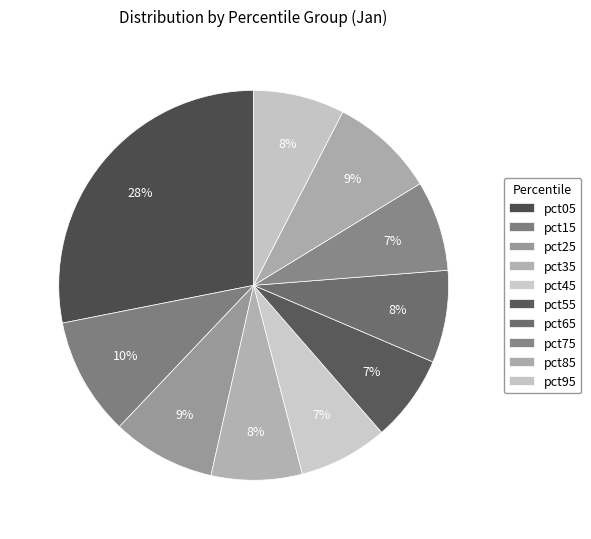

What is the change in value from pct05 to pct25?

-2.1